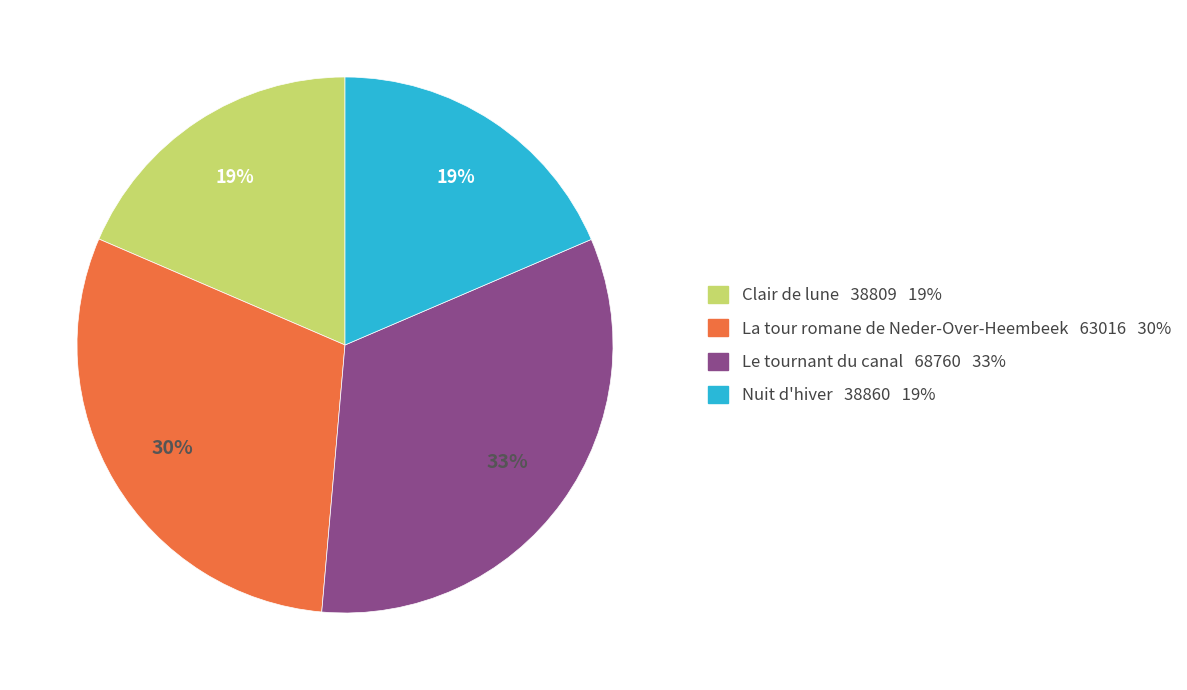

Does Le tournant du canal represent more than half of the total?

No